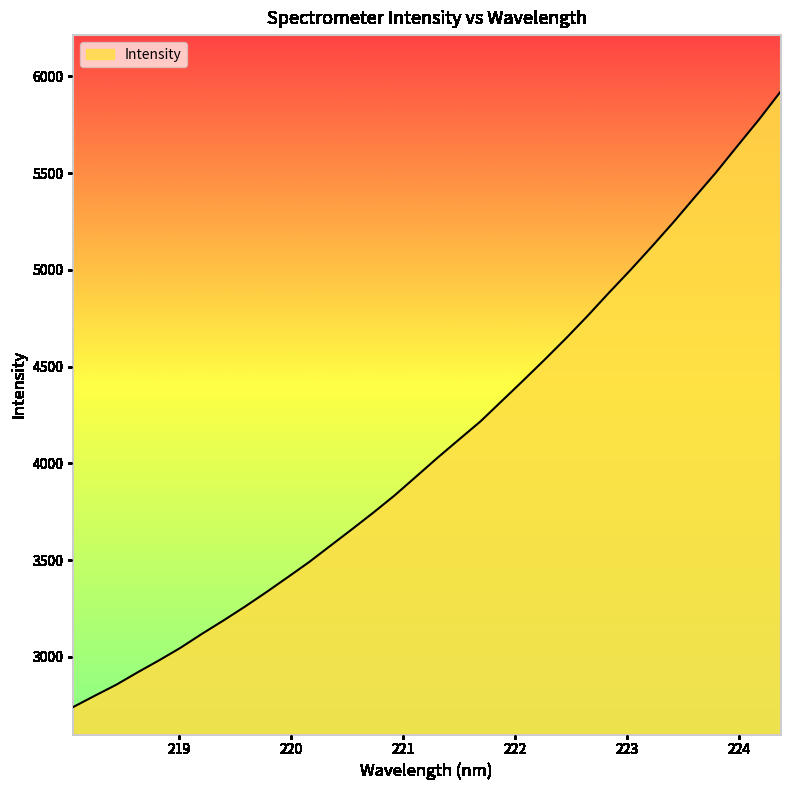

What is the average value?

4100.4